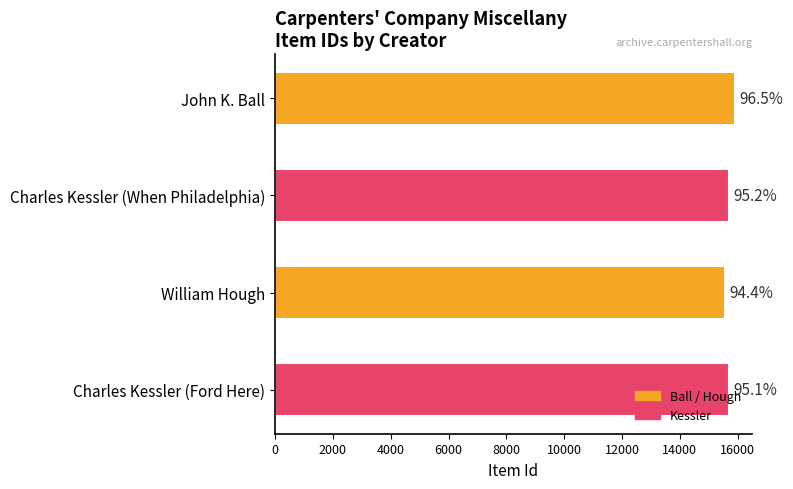

What is the average value?

15727